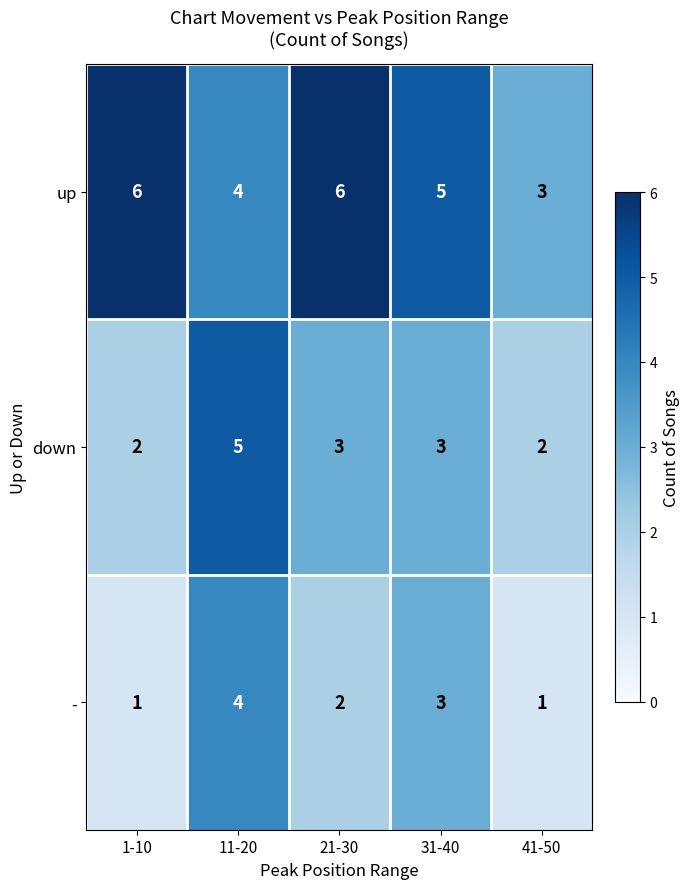

How many categories are shown in the chart?

5